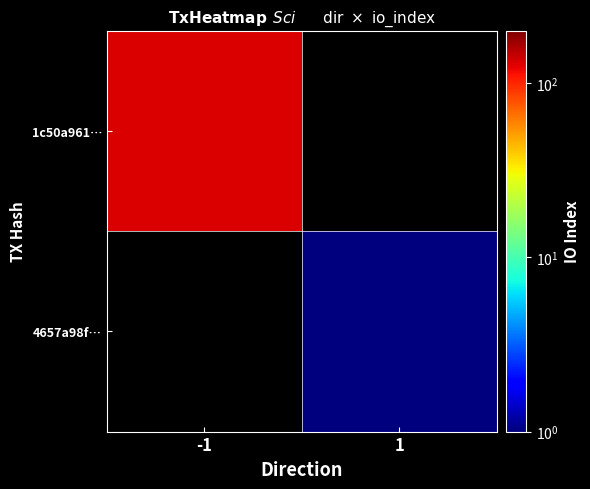

Which series has the widest spread of values?

1c50a961…